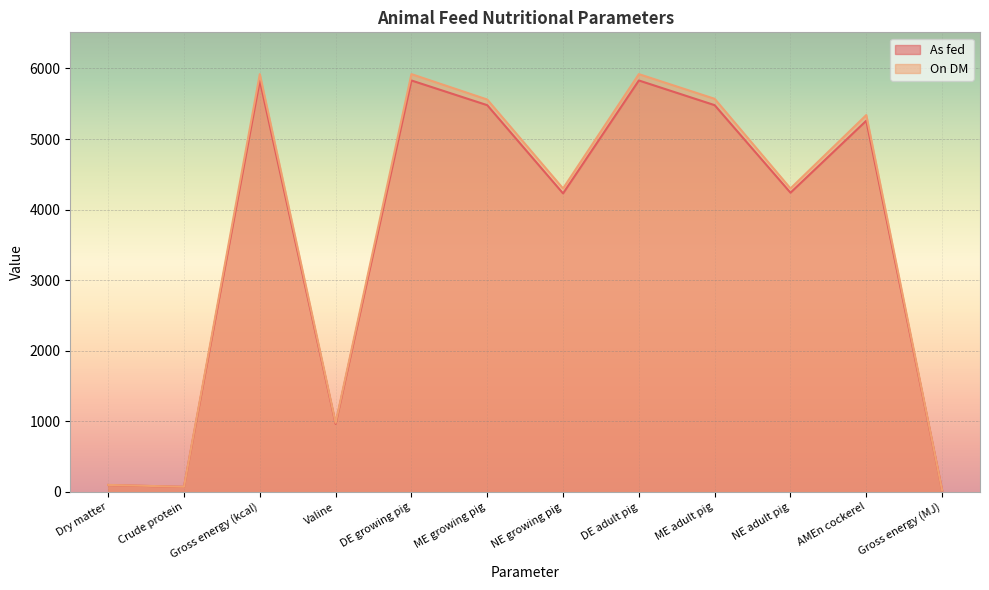

Is the value of On DM at Dry matter greater than the value of As fed at AMEn cockerel?

No